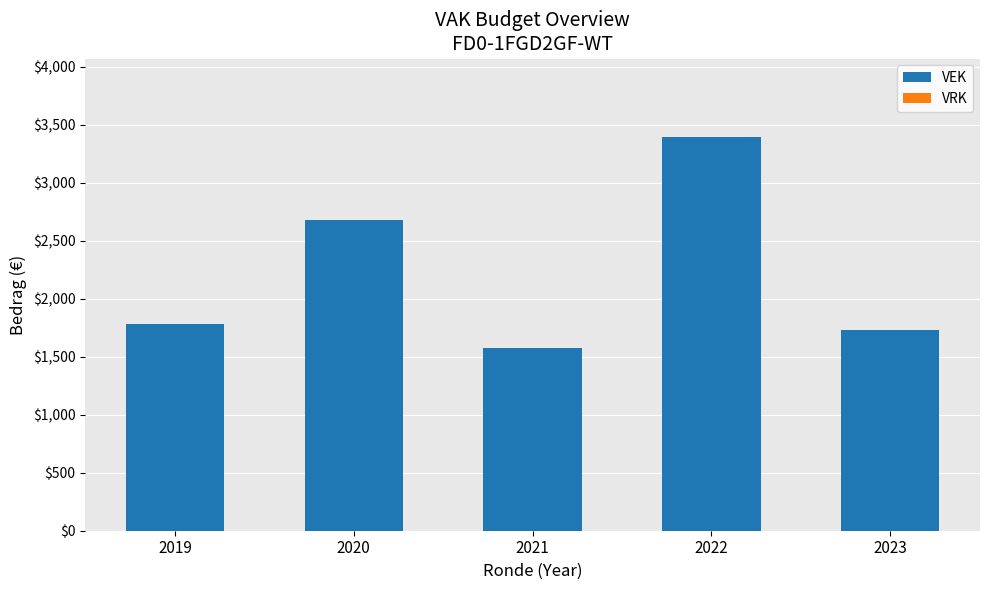

What is the difference between the maximum and second lowest values?

1663